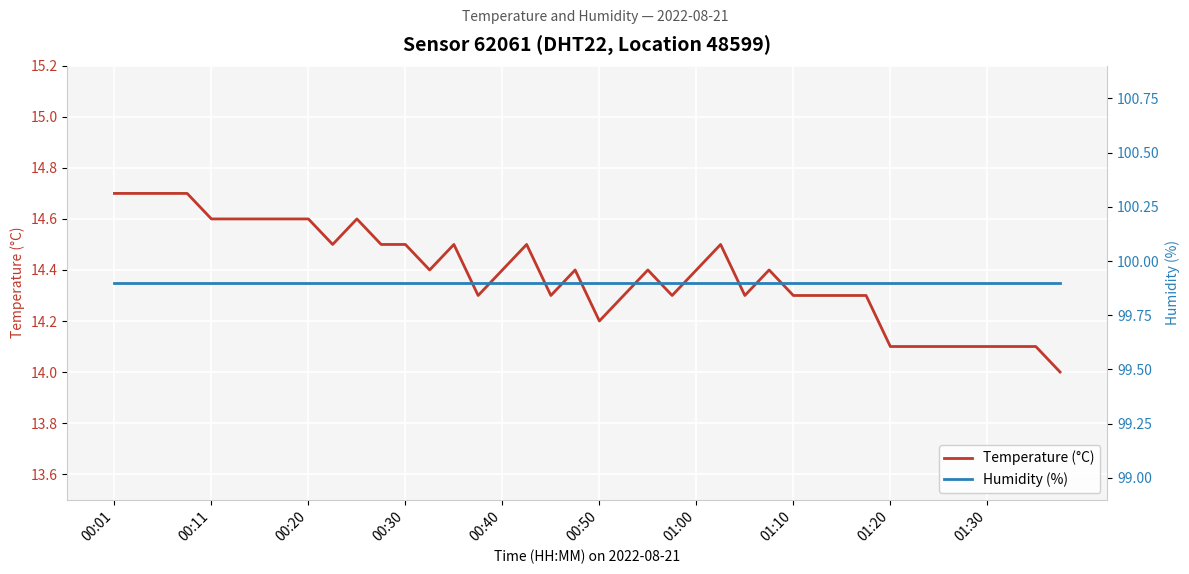

The Humidity (%) series shows 99.9 at 10. True or false?

True